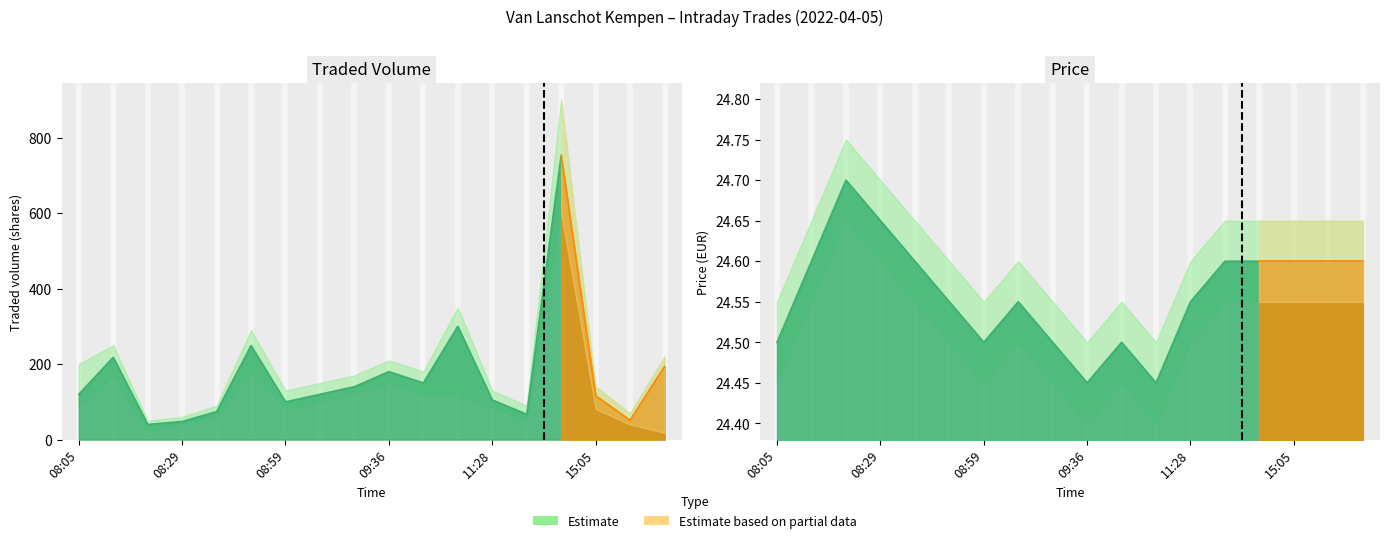

Rank the series by their maximum value, from highest to lowest.

Volume Upper, Traded Volume, Volume Lower